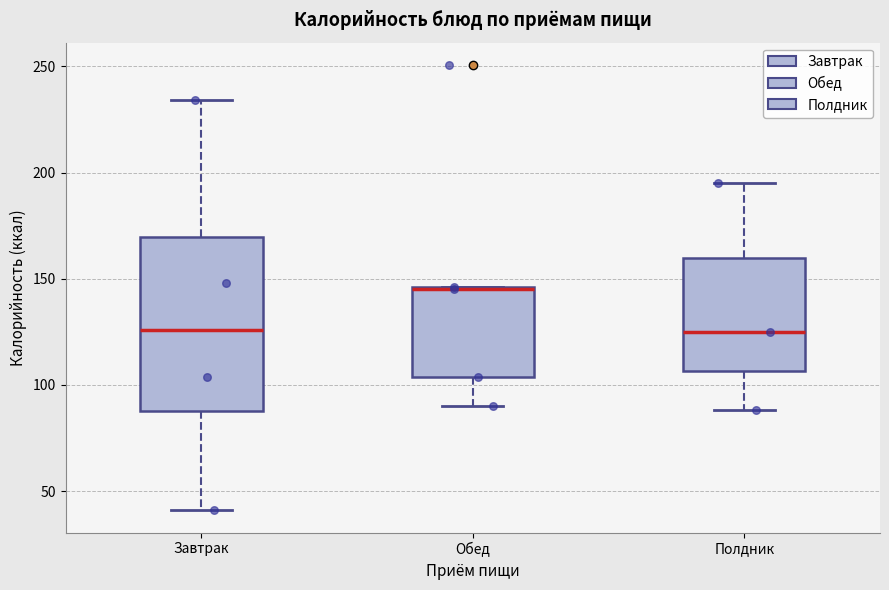

Which box is the tallest, from its lower edge to its upper edge?

Завтрак